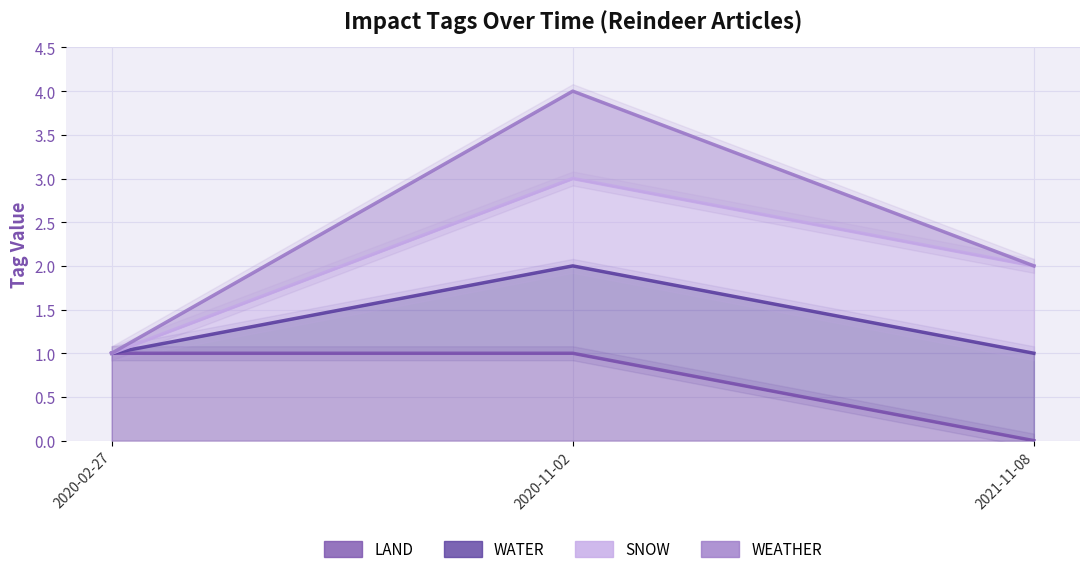

What is the minimum value for WEATHER?

1